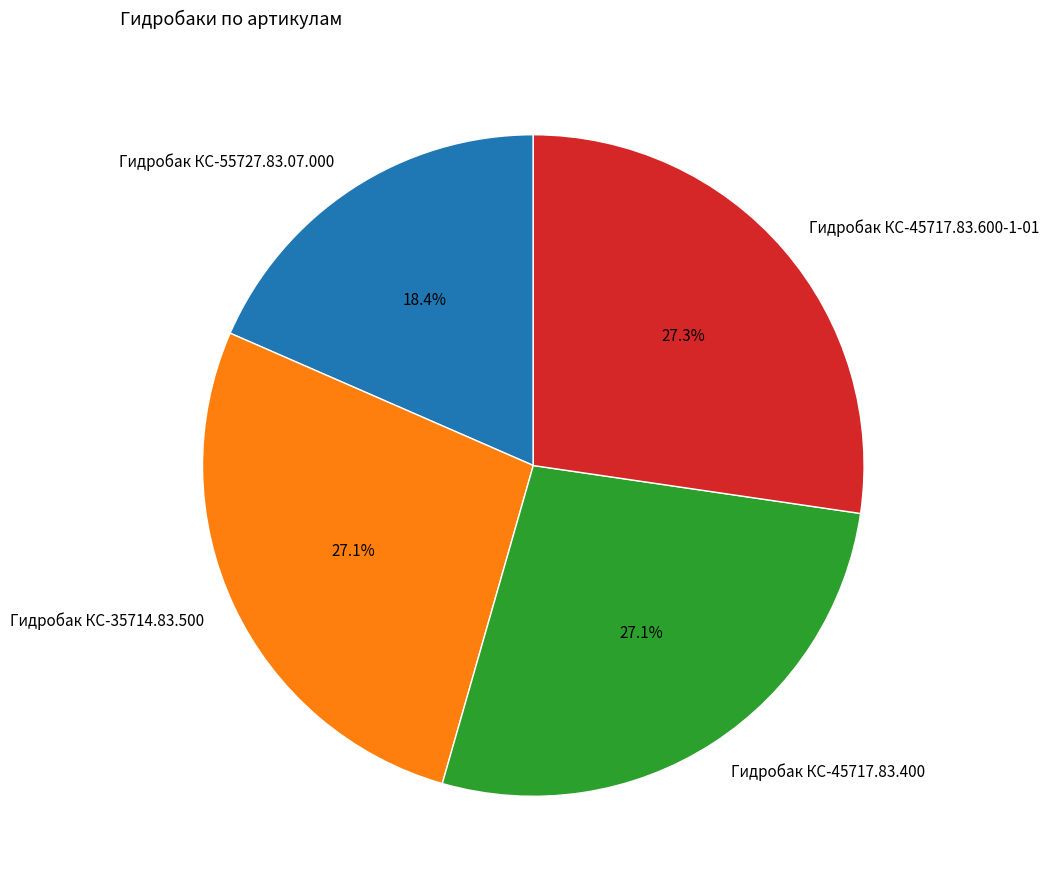

How many segments does this pie chart have?

4